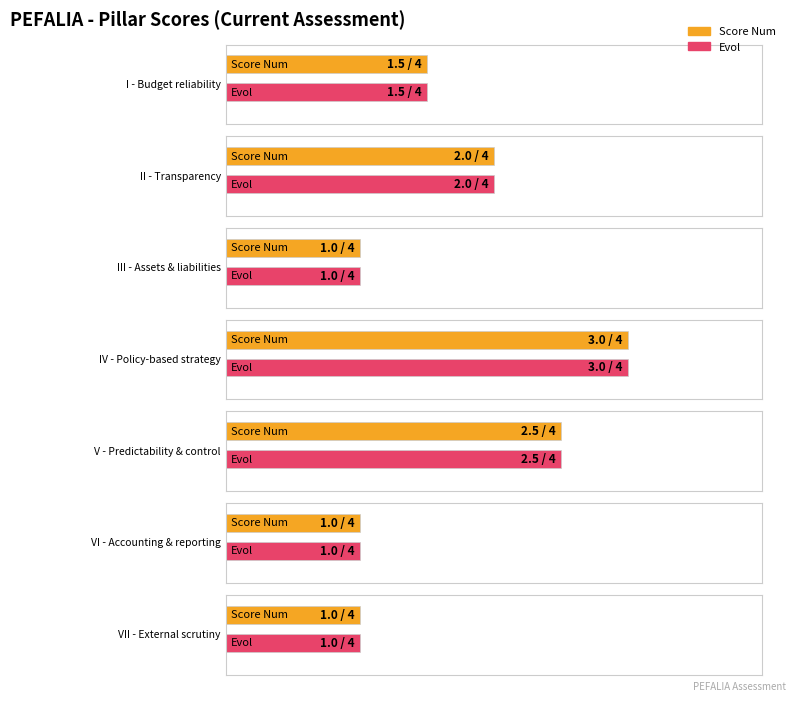

Which series has the largest range (max minus min)?

Score Num